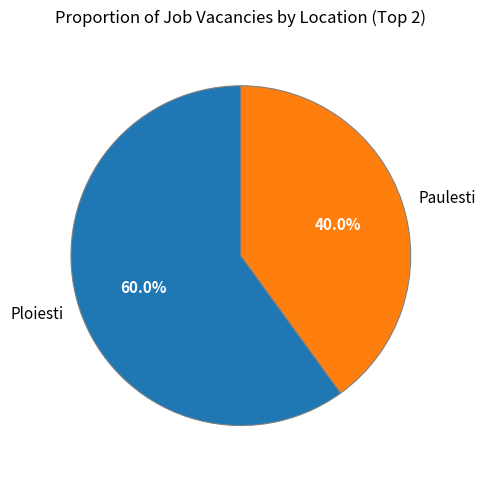

How much of the chart is everything except Paulesti?

60.0%